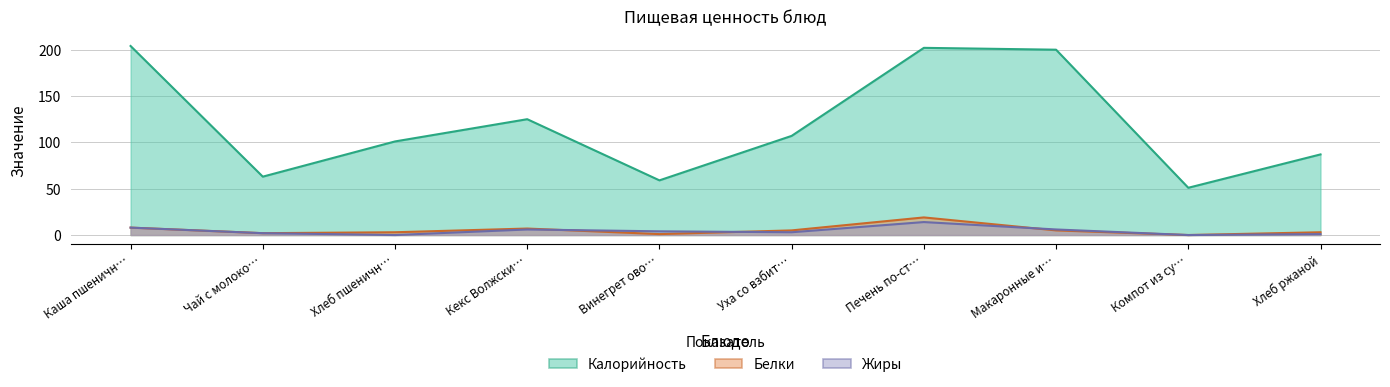

True or false: Белки and Жиры intersect in this chart.

True